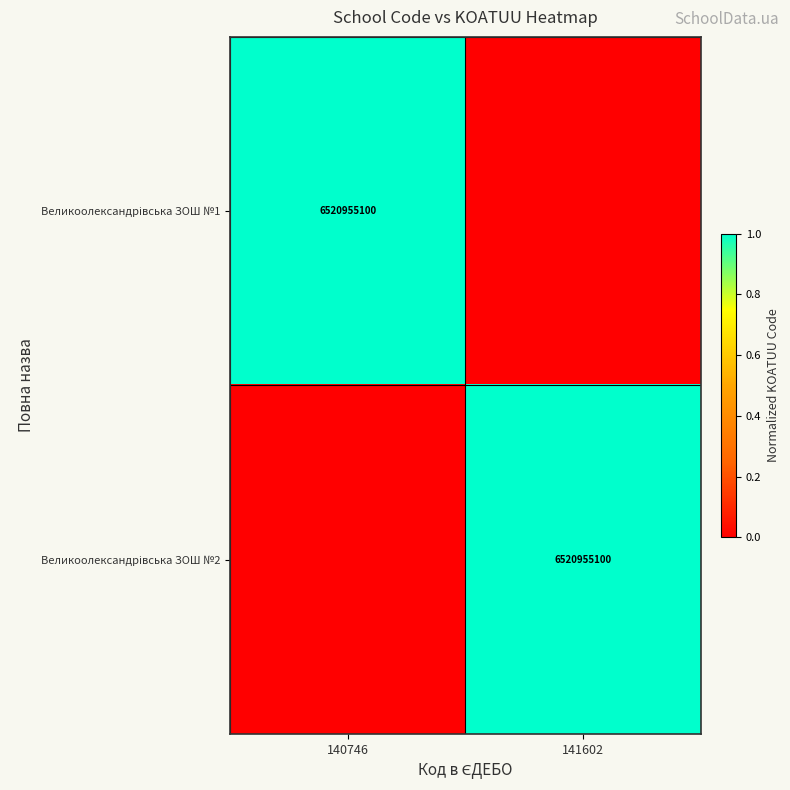

Which series changed the most between 140746 and 141602?

Великоолександрівська ЗОШ №1